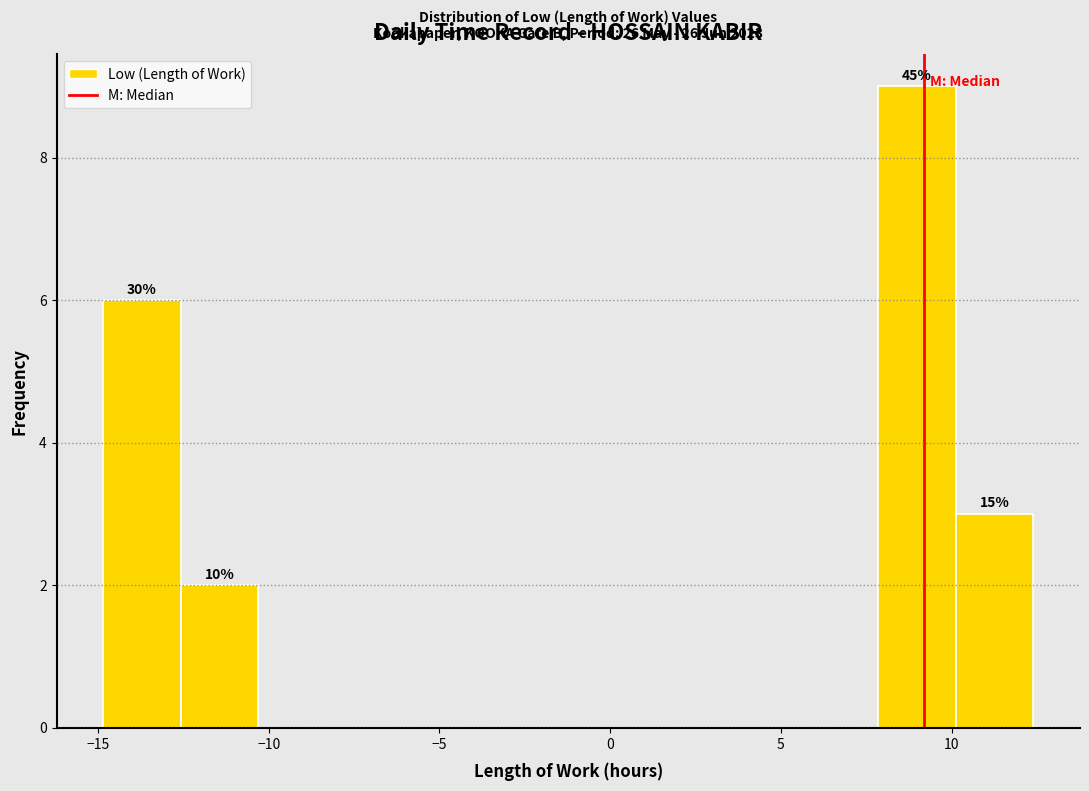

Over which range of the x-axis is the bar tallest?

8.0 to 10.0